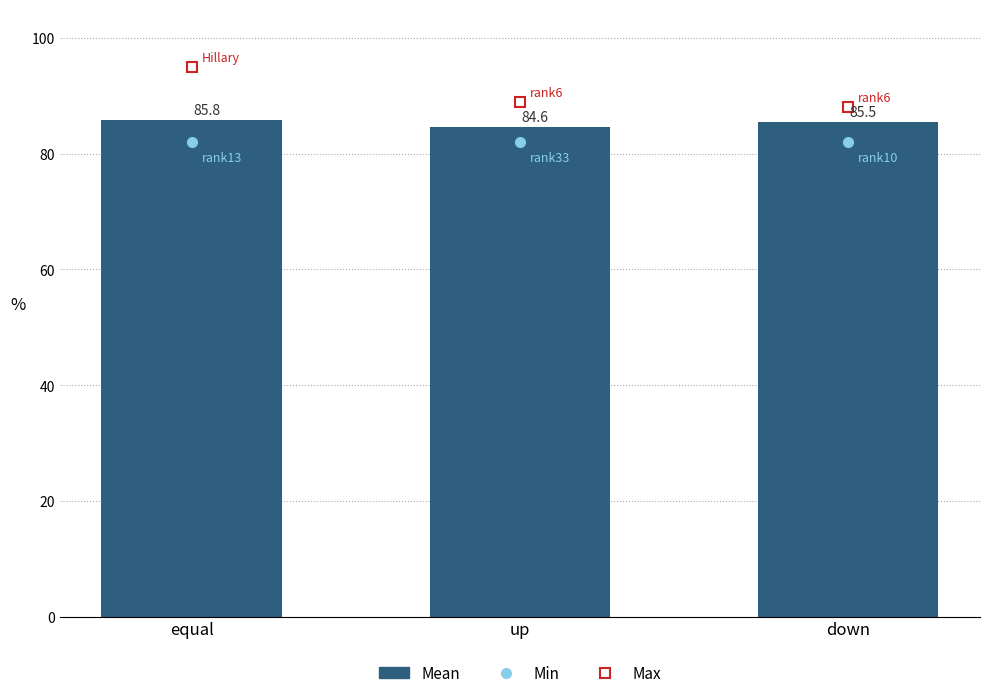

Where does the data first go above 85?

equal